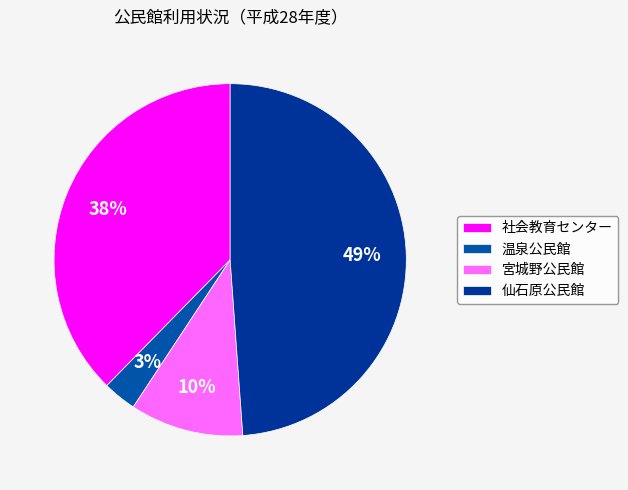

What is the smallest slice in the pie chart?

温泉公民館